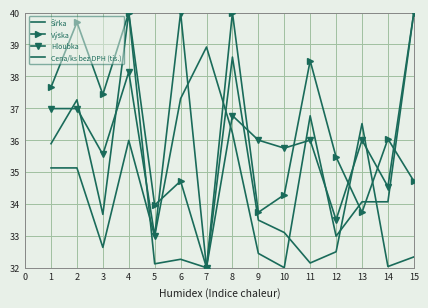

Between which two adjacent categories do Šířka and Cena/ks bez DPH (tis.) first intersect?

4 and 5